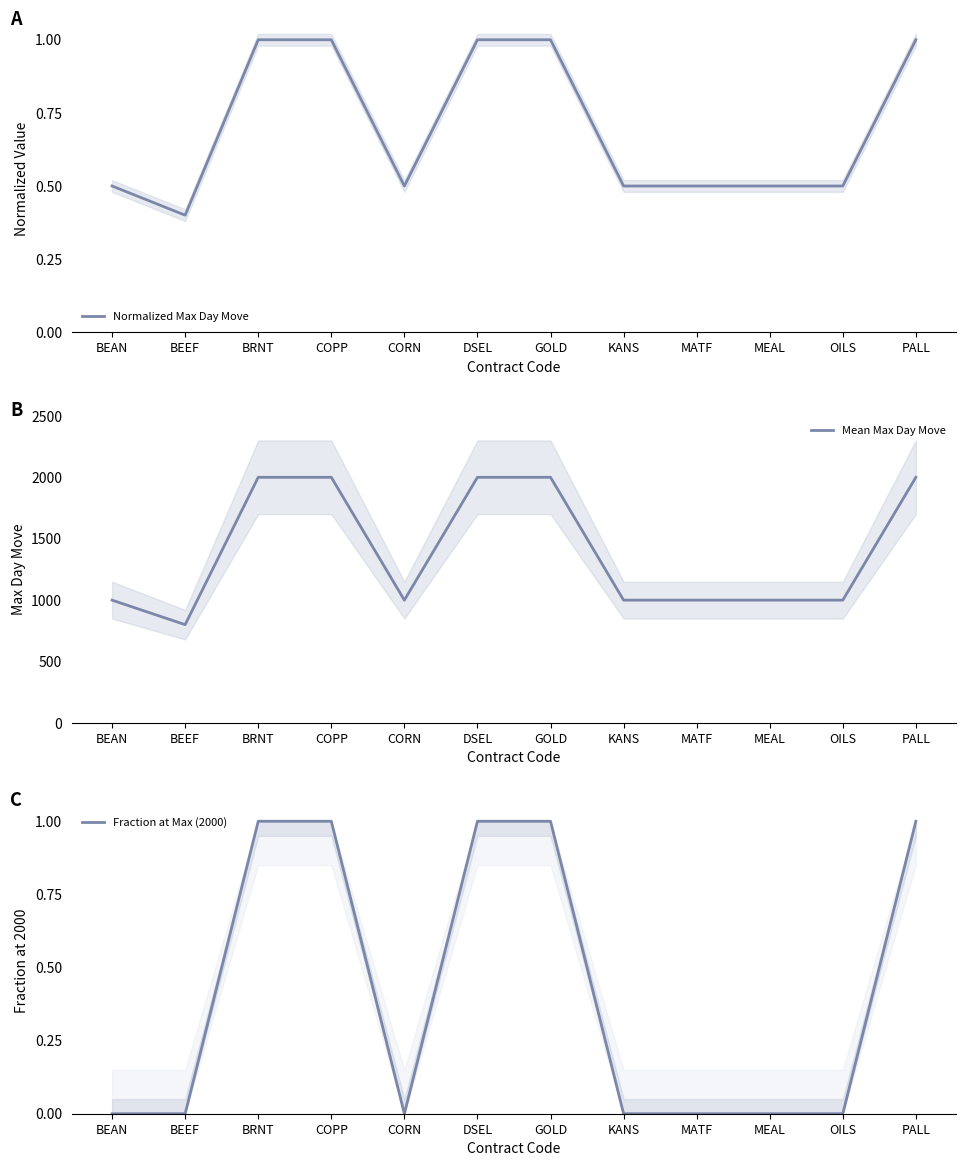

Reading left to right, what are all the values shown in this chart?

Normalized Max Day Move: BEAN=0.5	BEEF=0.4	BRNT=1.0	COPP=1.0	CORN=0.5	DSEL=1.0	GOLD=1.0	KANS=0.5	MATF=0.5	MEAL=0.5	OILS=0.5	PALL=1.0
Mean Max Day Move: BEAN=1000.0	BEEF=800.4	BRNT=2000.0	COPP=2000.0	CORN=1000.0	DSEL=2000.0	GOLD=2000.0	KANS=1000.0	MATF=1000.0	MEAL=1000.0	OILS=1000.0	PALL=2000.0
Fraction at Max (2000): BEAN=0.0	BEEF=0.0	BRNT=1.0	COPP=1.0	CORN=0.0	DSEL=1.0	GOLD=1.0	KANS=0.0	MATF=0.0	MEAL=0.0	OILS=0.0	PALL=1.0